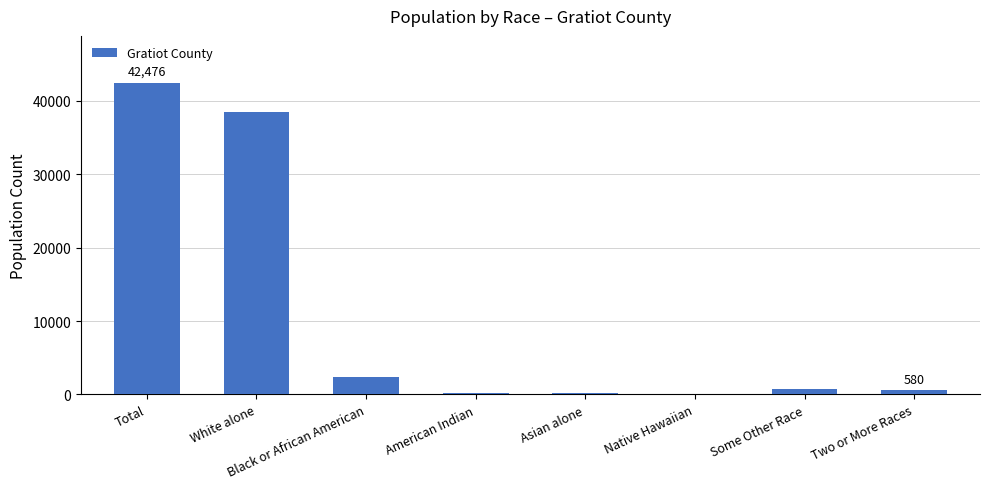

Which has a higher value, Black or African American or Asian alone?

Black or African American